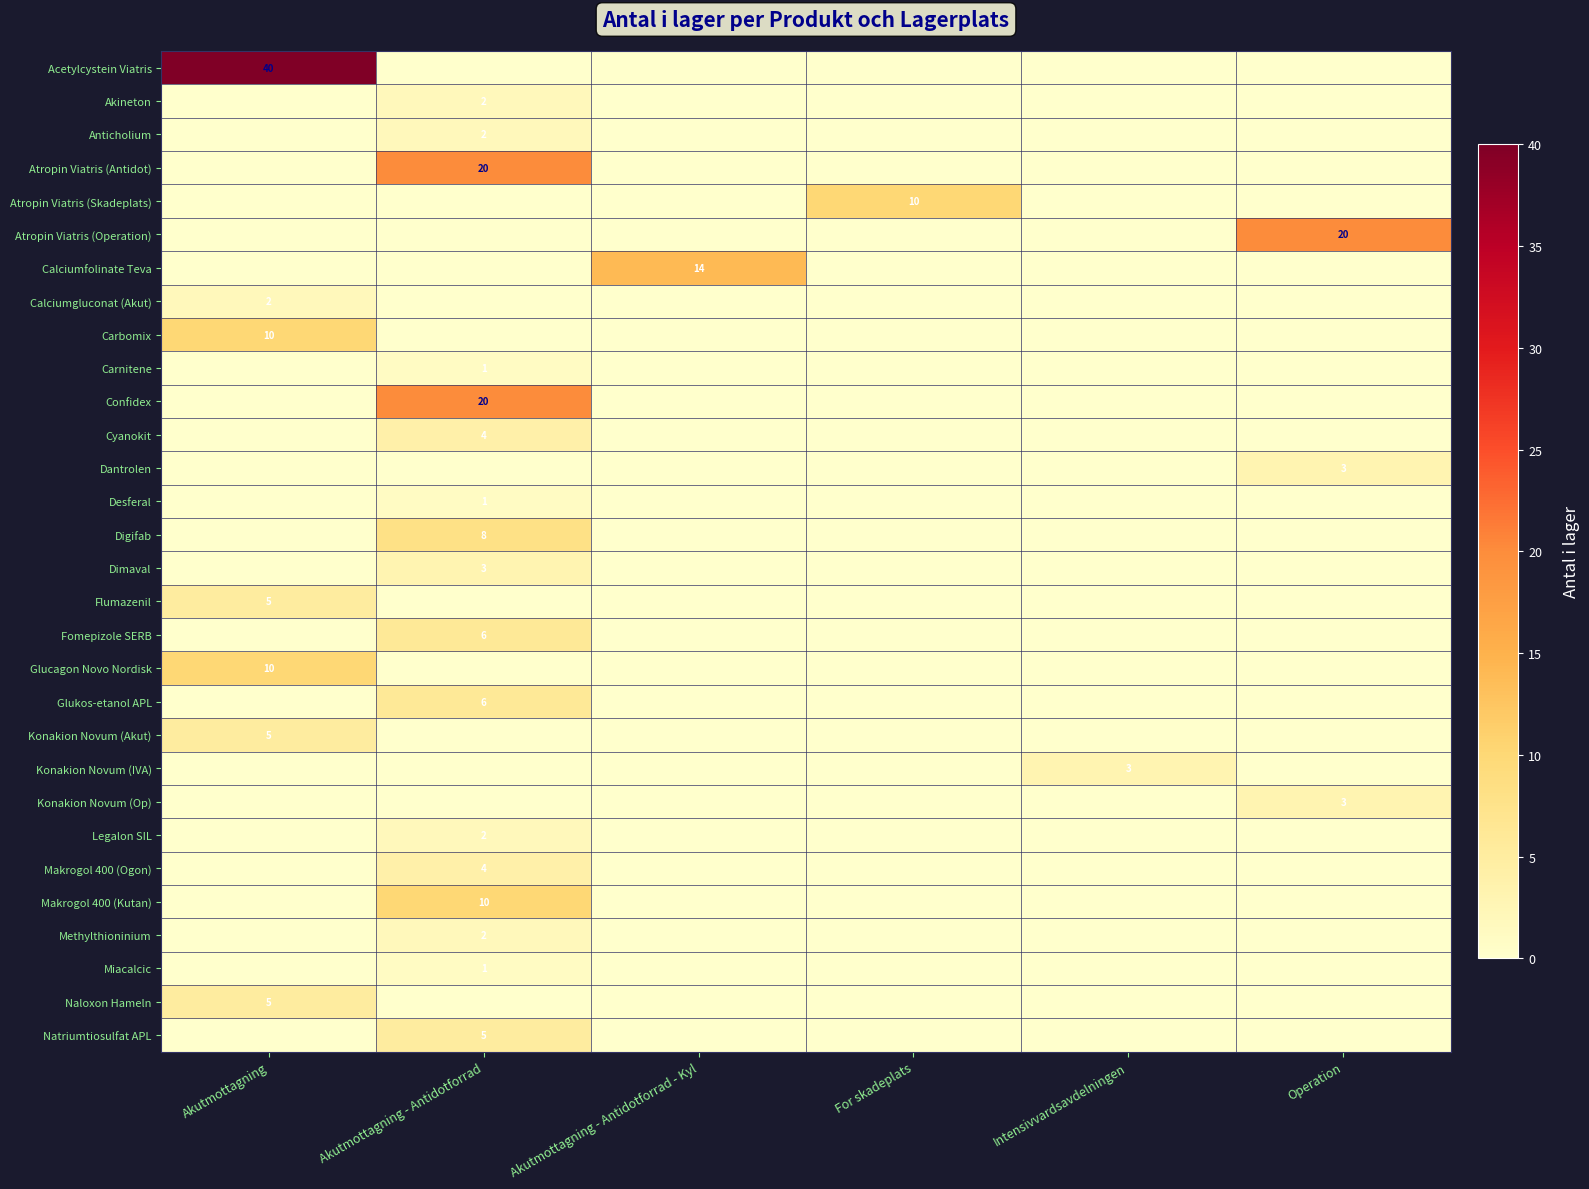

Rank the categories by Digifab value from lowest to highest.

Akutmottagning, Akutmottagning - Antidotforrad - Kyl, For skadeplats, Intensivvardsavdelningen, Operation, Akutmottagning - Antidotforrad